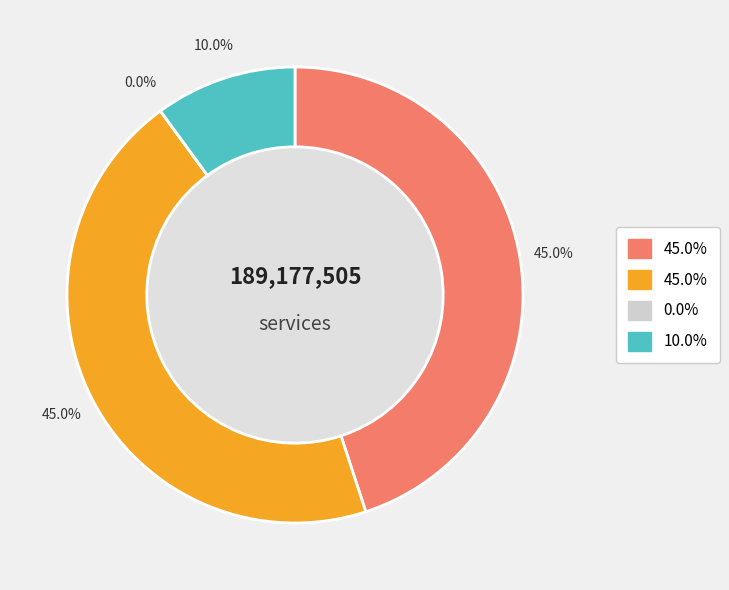

Does Flight of the Dragon Kyn account for over 50% of the chart?

No